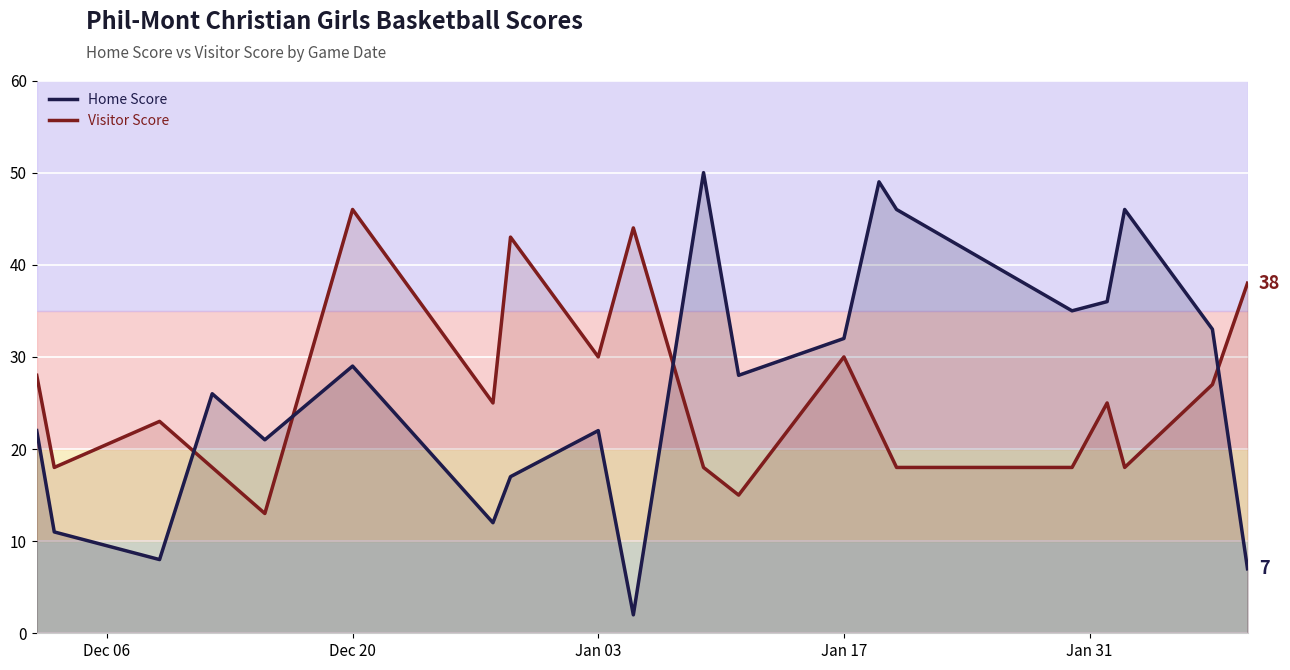

How many intersections are there between Home Score and Visitor Score?

4